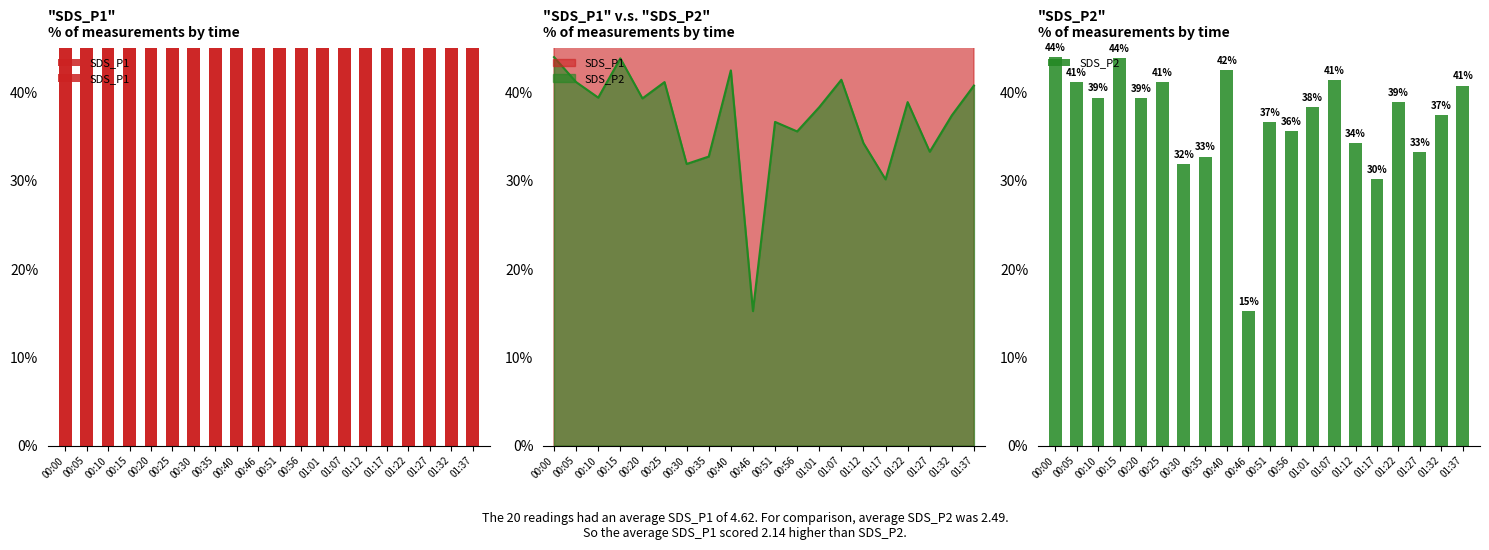

At how many categories does at least one series exceed 31?

20